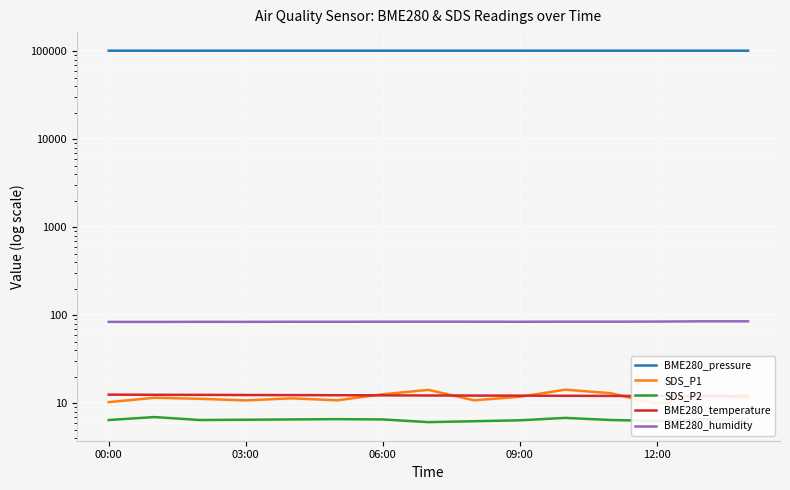

Is it true that SDS_P2 equals 11.0 at 03:00?

False